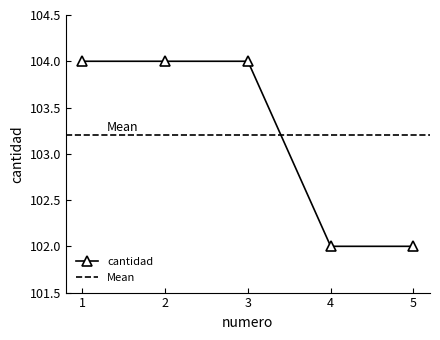

Rank the categories by value from lowest to highest.

4, 5, 1, 2, 3